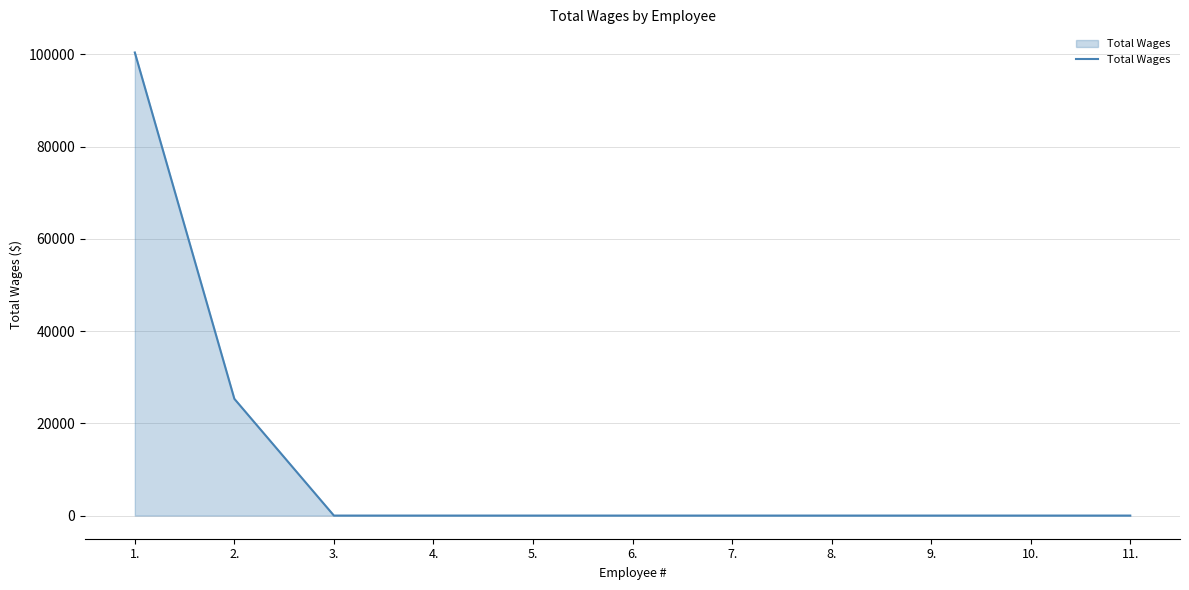

What is the difference between the maximum and minimum values?

100433